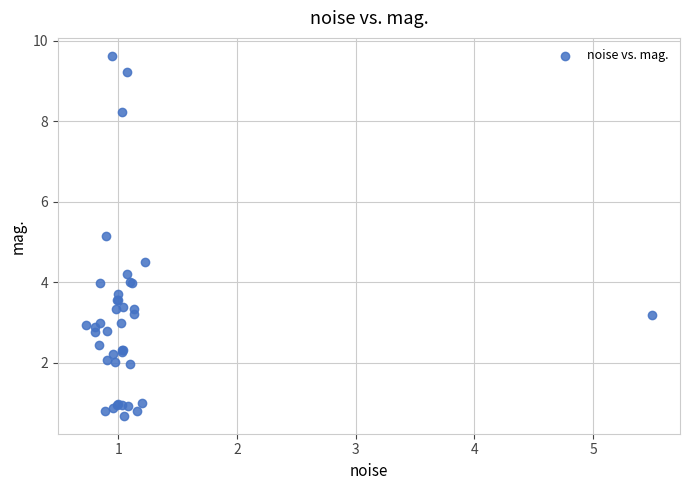

What Y value in the scatter plot is closest to 5?

5.2